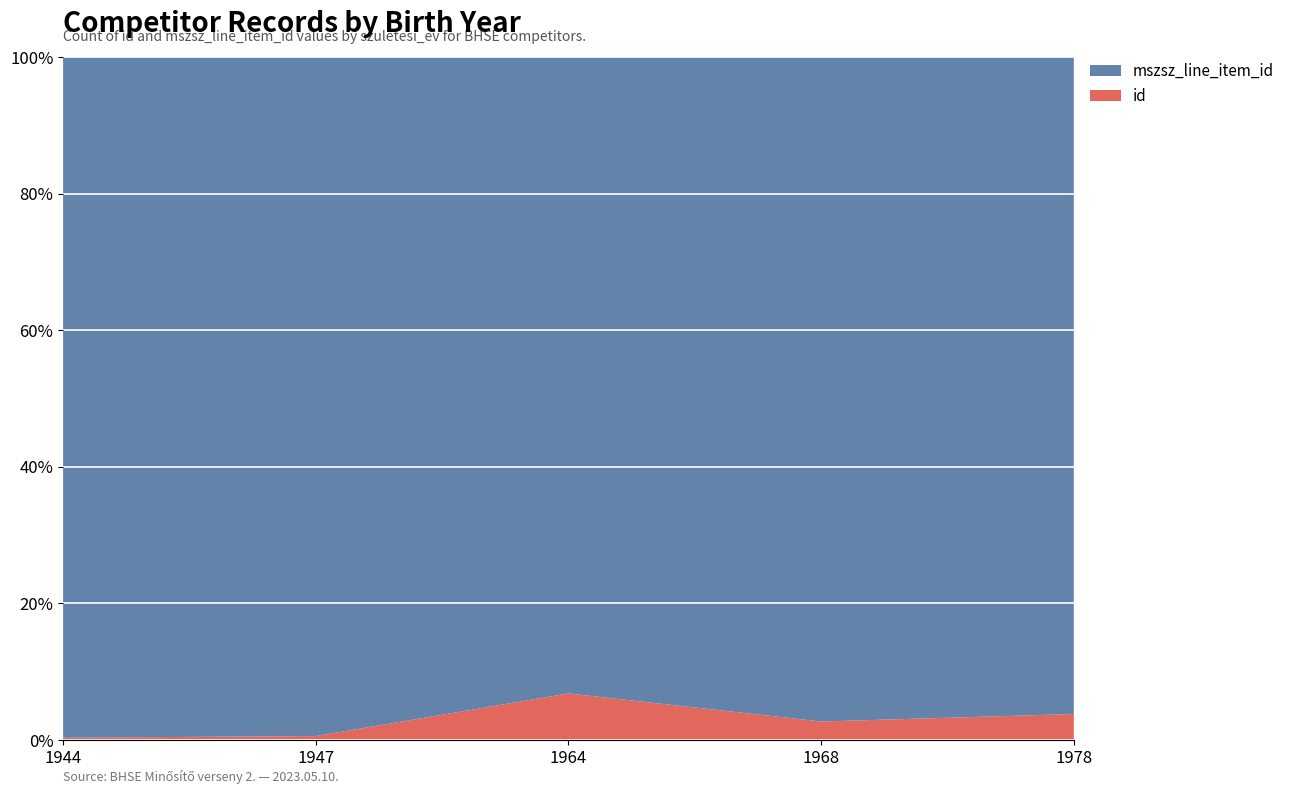

Reading left to right, transcribe all the data shown in this chart.

id: 1944=715	1947=1236	1964=15527	1968=5915	1978=8406
mszsz_line_item_id: 1944=212285	1947=212285	1964=212287	1968=212283	1978=212283